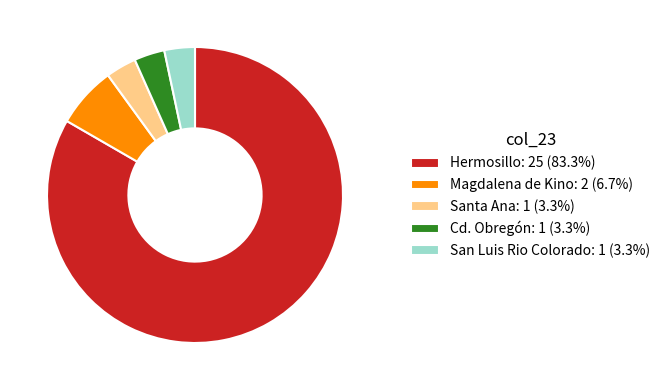

Is there a majority slice in this chart?

Yes